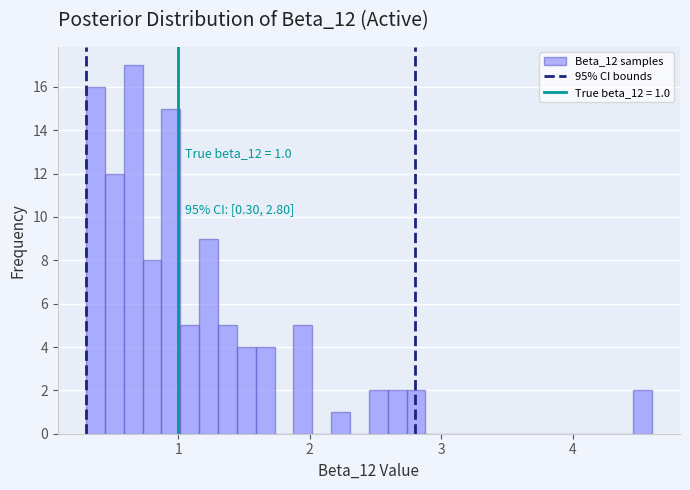

Around what value on the x-axis is the tallest bar? Give the approximate position of its centre, as read against the axis.

0.7